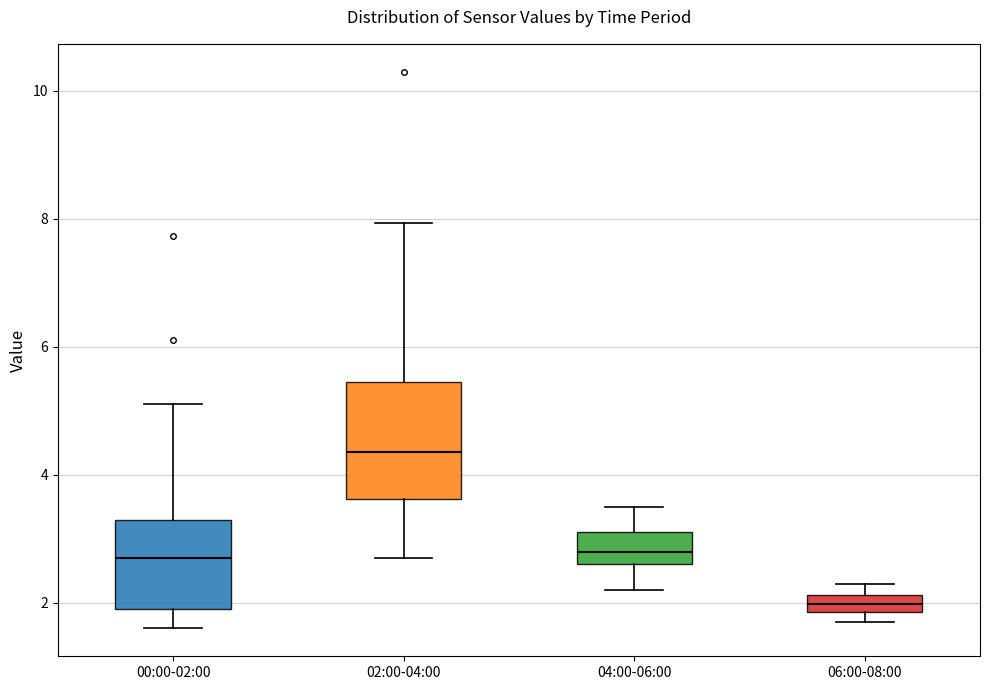

Where does the lower whisker of the box for 00:00-02:00 end on the y-axis? The values are not printed on the chart, so give them approximately, as read against the axis.

1.6